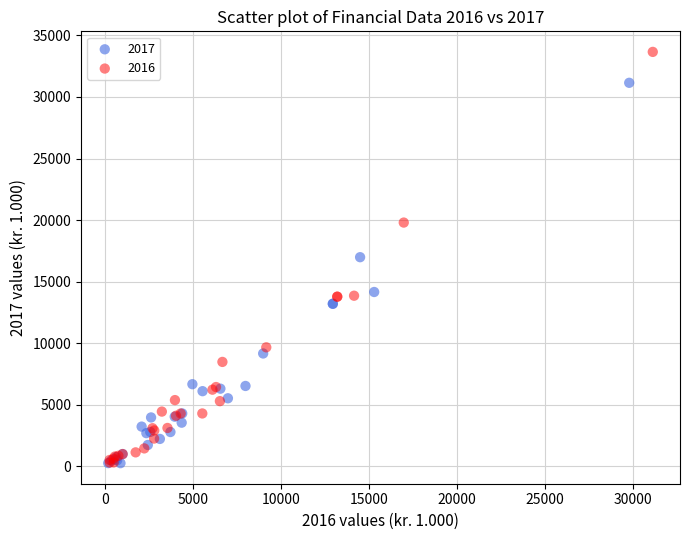

Which series has the widest spread of Y values?

2016